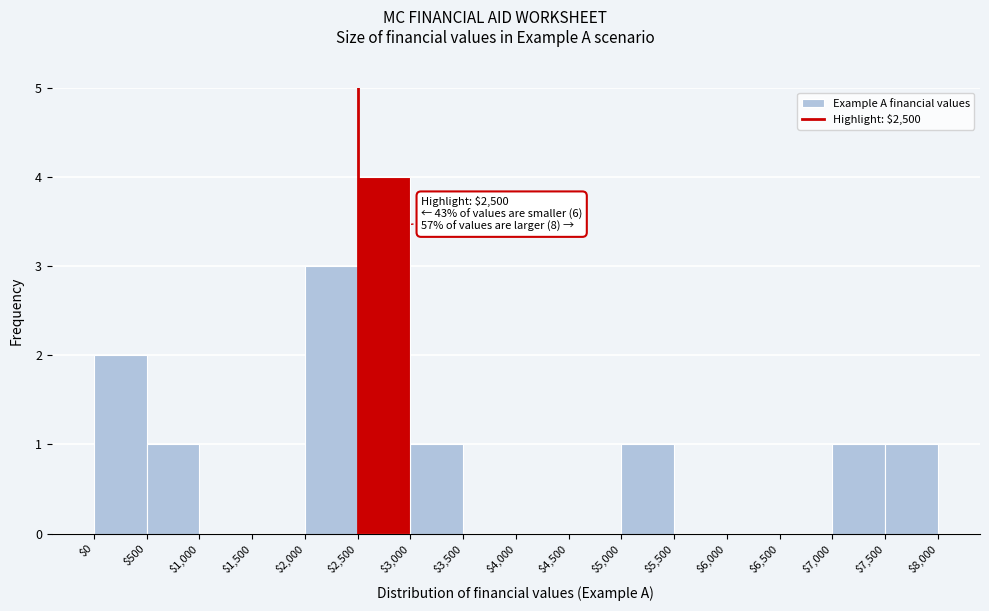

Which range on the x-axis has the tallest bar?

$2,500 to $3,000